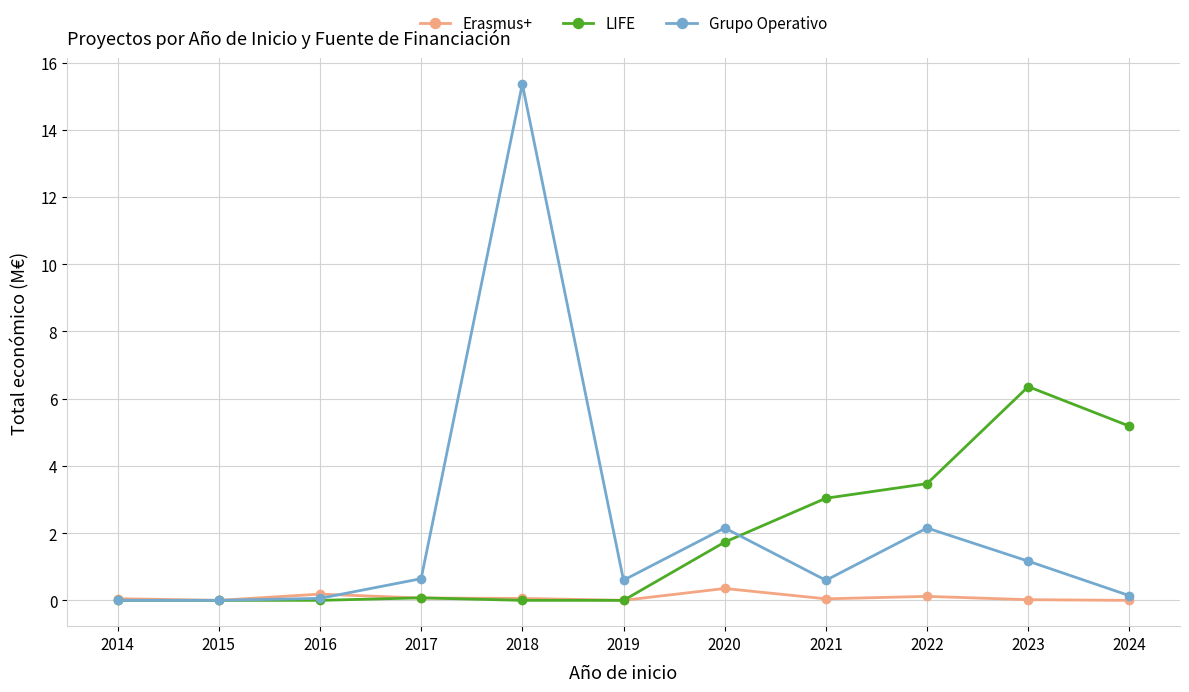

Count the number of categories in the chart.

11